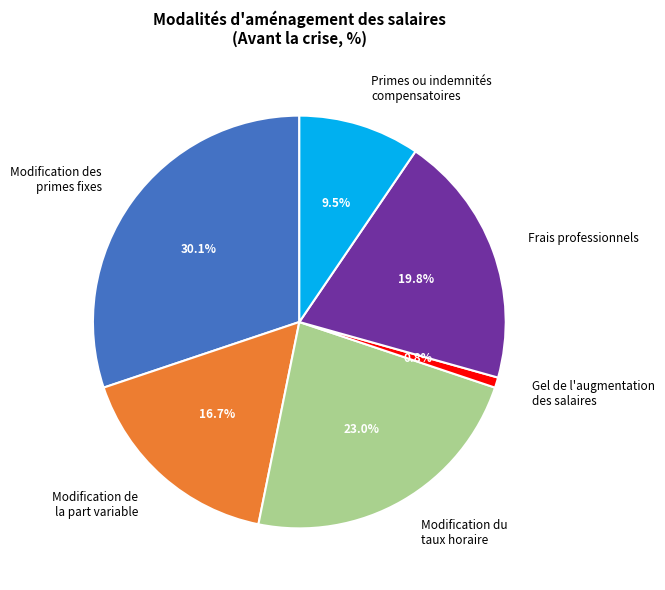

Does Modification de la part variable account for over 50% of the chart?

No